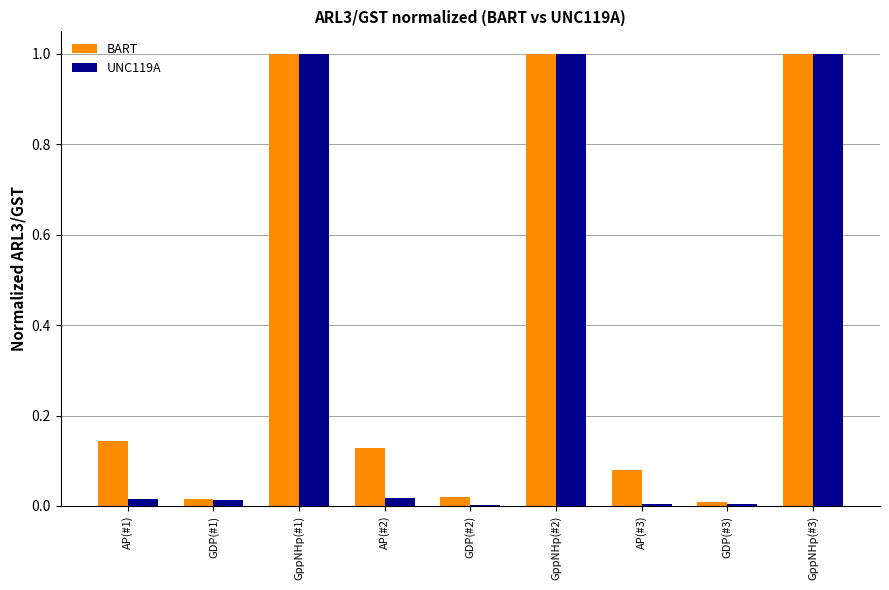

True or false: UNC119A has a value of 0.0 at AP(#1).

True